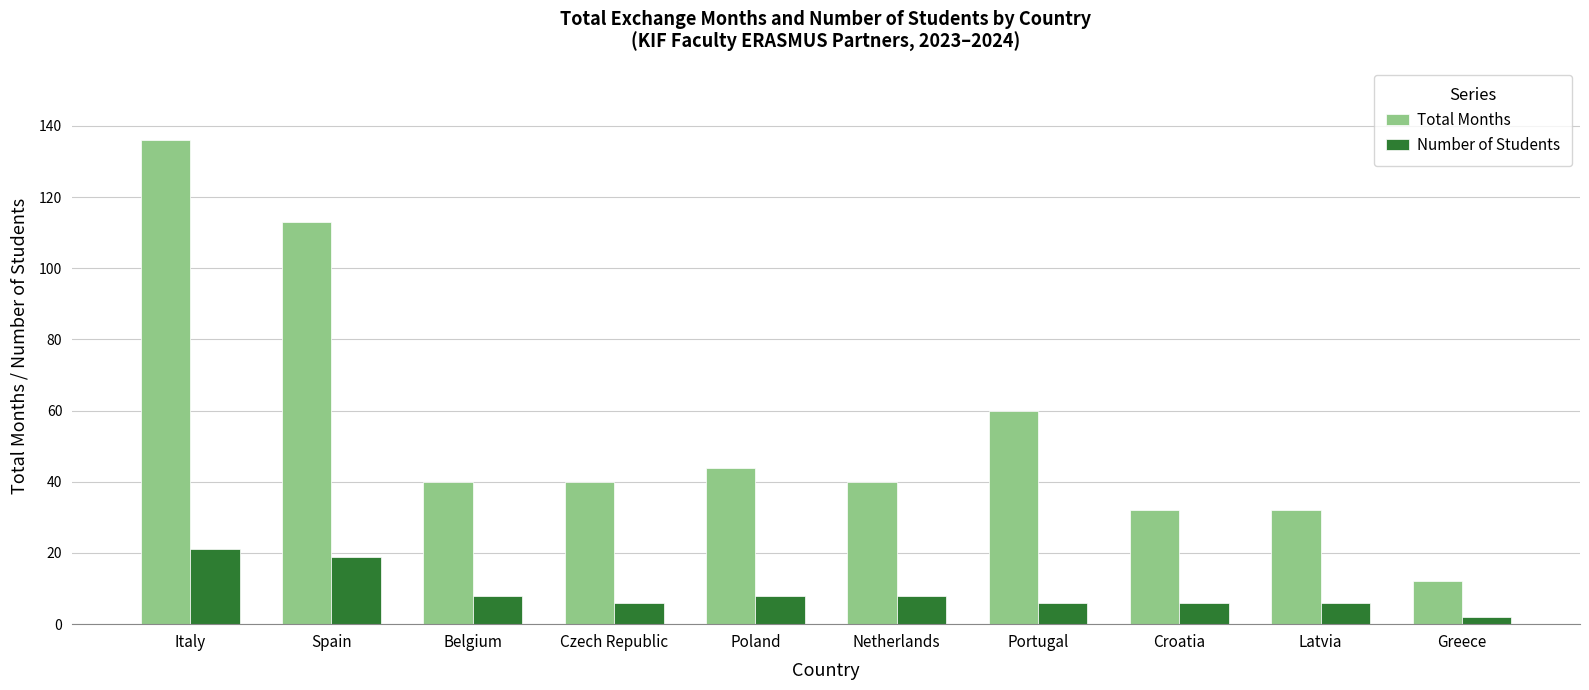

The Number of Students series shows 6 at Croatia. True or false?

True